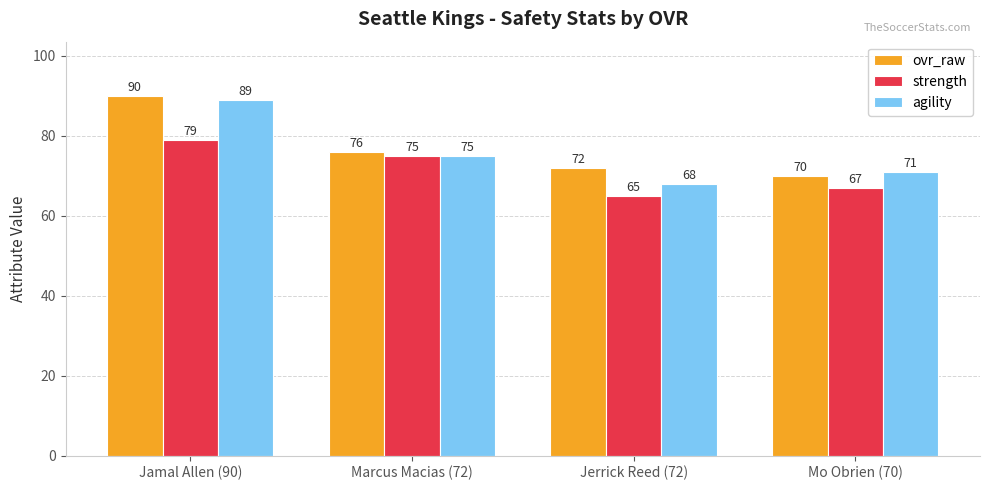

Reading left to right, what are all the values shown in this chart?

ovr_raw: Jamal Allen (90)=90	Marcus Macias (72)=76	Jerrick Reed (72)=72	Mo Obrien (70)=70
strength: Jamal Allen (90)=79	Marcus Macias (72)=75	Jerrick Reed (72)=65	Mo Obrien (70)=67
agility: Jamal Allen (90)=89	Marcus Macias (72)=75	Jerrick Reed (72)=68	Mo Obrien (70)=71